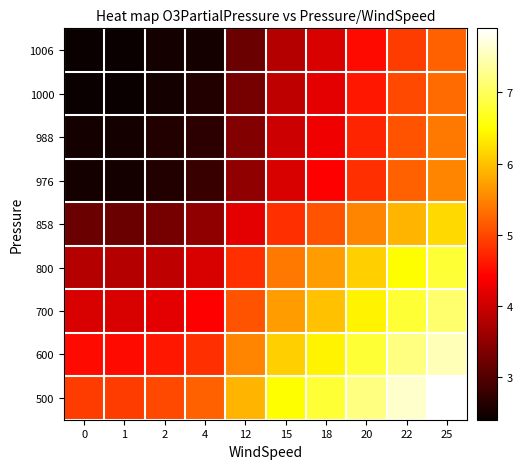

Rank the series by their maximum value, from lowest to highest.

1006, 1000, 988, 976, 858, 800, 700, 600, 500